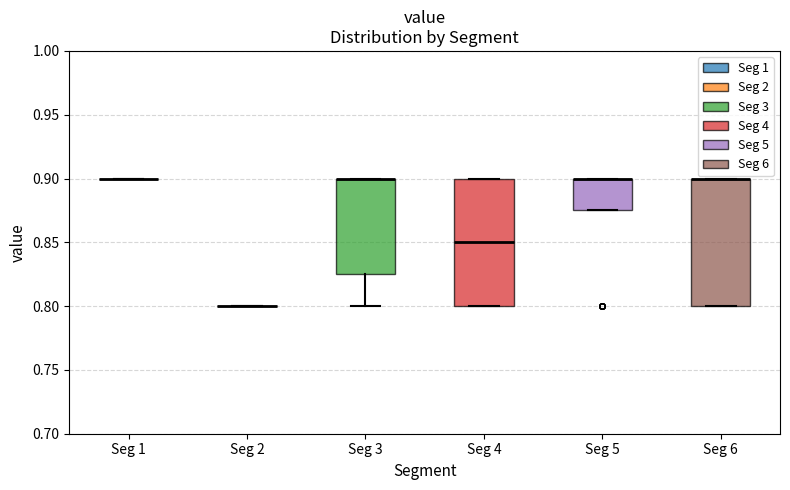

Reading left to right, read every box against the y-axis: the position of its median line, the range the box covers, and the ends of its whiskers. The values are not printed on the chart, so give them approximately, as read against the axis.

Seg 1: box collapsed to a line at 0.900, whiskers 0.900 to 0.900
Seg 2: box collapsed to a line at 0.800, whiskers 0.800 to 0.800
Seg 3: median 0.900 (drawn on the box's upper edge), box 0.825 to 0.900, whiskers 0.800 to 0.900
Seg 4: median 0.850, box 0.800 to 0.900, whiskers 0.800 to 0.900
Seg 5: median 0.900 (drawn on the box's upper edge), box 0.875 to 0.900, whiskers 0.875 to 0.900
Seg 6: median 0.900 (drawn on the box's upper edge), box 0.800 to 0.900, whiskers 0.800 to 0.900